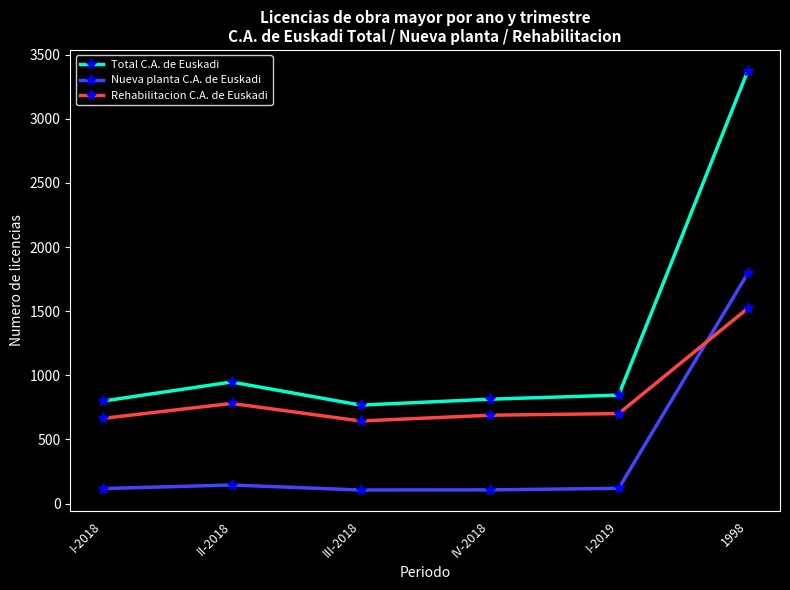

At how many categories does at least one series exceed 119?

6